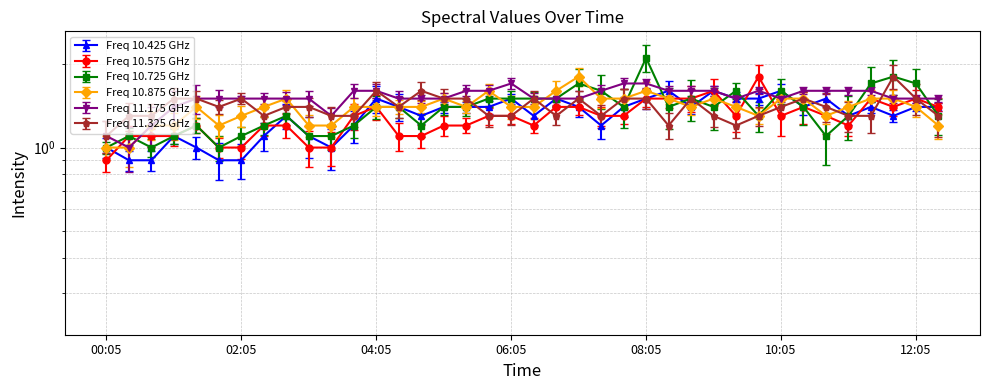

Reading right to left, what are all the values shown in this chart?

10.425: 1.4	1.4	1.3	1.4	1.3	1.5	1.4	1.6	1.5	1.5	1.6	1.4	1.6	1.5	1.4	1.2	1.4	1.5	1.3	1.5	1.4	1.4	1.4	1.3	1.4	1.5	1.2	1.0	1.1	1.3	1.1	0.9	0.9	1.0	1.1	0.9	0.9	1.0
10.575: 1.4	1.5	1.4	1.5	1.2	1.3	1.4	1.3	1.8	1.3	1.6	1.5	1.5	1.5	1.3	1.3	1.4	1.4	1.2	1.3	1.3	1.2	1.2	1.1	1.1	1.4	1.3	1.0	1.0	1.2	1.2	1.0	1.0	1.2	1.1	1.1	1.1	0.9
10.725: 1.3	1.7	1.8	1.7	1.3	1.1	1.4	1.6	1.3	1.6	1.4	1.5	1.4	2.1	1.4	1.6	1.7	1.5	1.5	1.5	1.5	1.4	1.4	1.2	1.4	1.4	1.2	1.1	1.1	1.3	1.2	1.1	1.0	1.2	1.1	1.0	1.1	1.0
10.875: 1.2	1.4	1.5	1.5	1.4	1.3	1.5	1.5	1.3	1.4	1.5	1.4	1.5	1.6	1.5	1.5	1.8	1.6	1.4	1.4	1.6	1.4	1.5	1.4	1.4	1.4	1.4	1.2	1.2	1.5	1.4	1.3	1.2	1.4	1.2	1.2	1.0	1.0
11.175: 1.5	1.5	1.5	1.6	1.6	1.6	1.6	1.5	1.6	1.5	1.6	1.6	1.6	1.7	1.7	1.6	1.5	1.5	1.5	1.7	1.6	1.6	1.5	1.5	1.5	1.6	1.6	1.3	1.5	1.5	1.5	1.5	1.5	1.5	1.4	1.2	1.0	1.1
11.325: 1.3	1.5	1.8	1.3	1.3	1.4	1.5	1.4	1.3	1.2	1.3	1.5	1.2	1.5	1.5	1.3	1.5	1.3	1.5	1.3	1.3	1.5	1.5	1.6	1.4	1.6	1.3	1.3	1.4	1.4	1.3	1.5	1.4	1.5	1.5	1.3	1.3	1.1